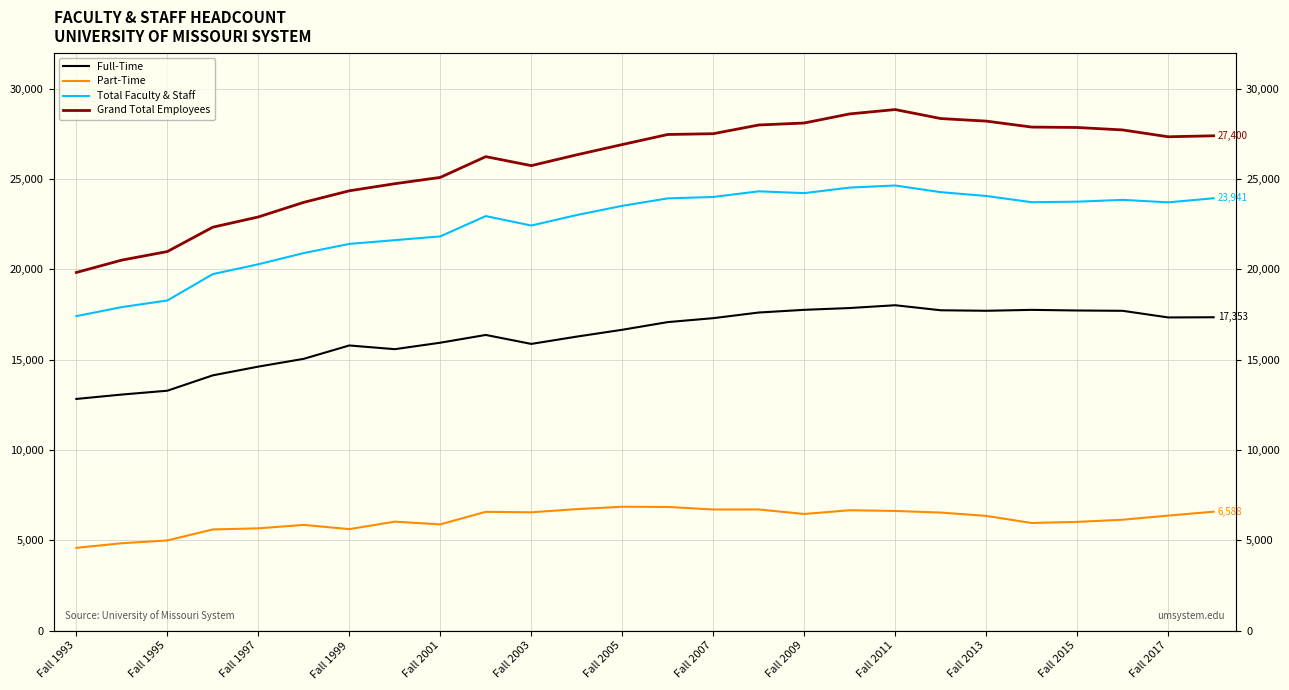

What is the smallest value displayed?

4586